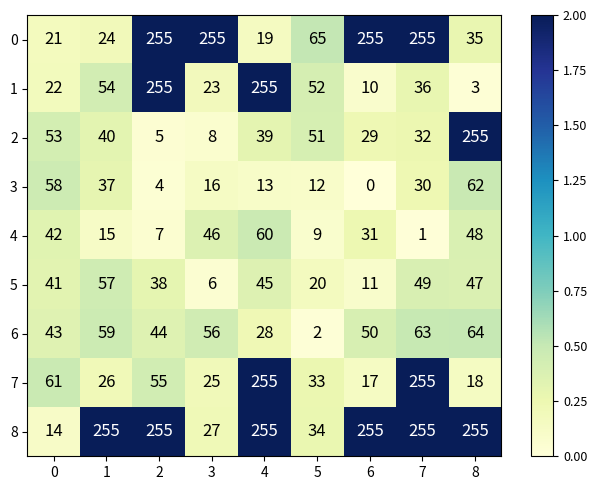

What is the sum of all 6 values?

409